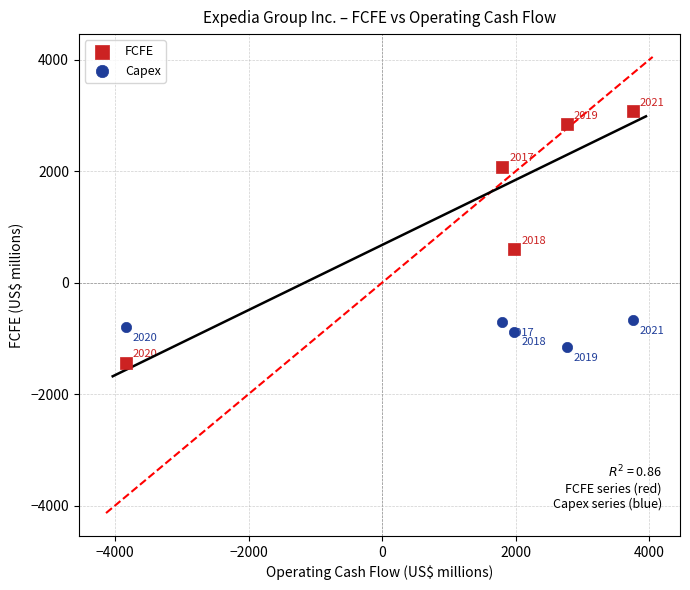

Which series has the widest spread of Y values?

FCFE